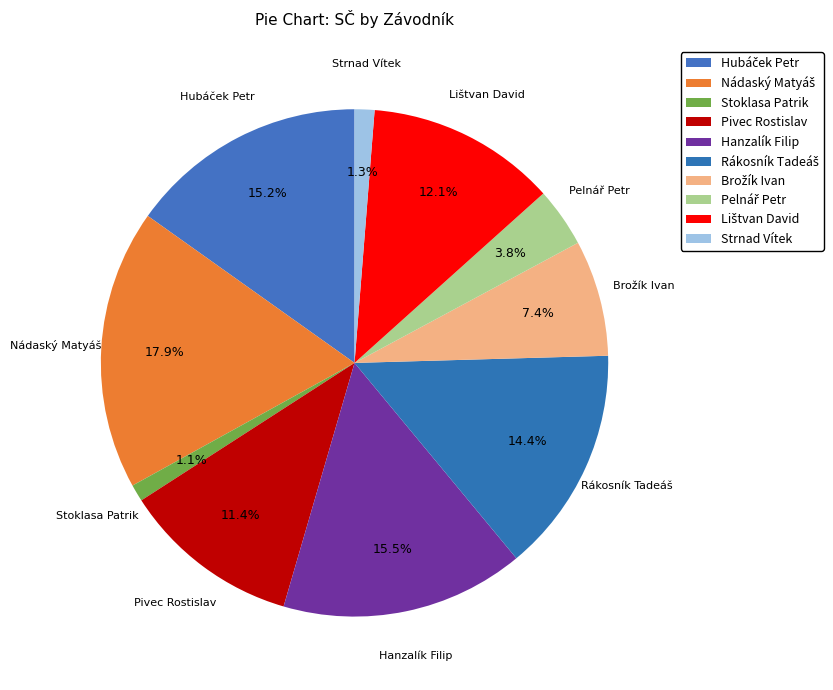

What is the total percentage of Stoklasa Patrik and Hanzalík Filip?

16.6%